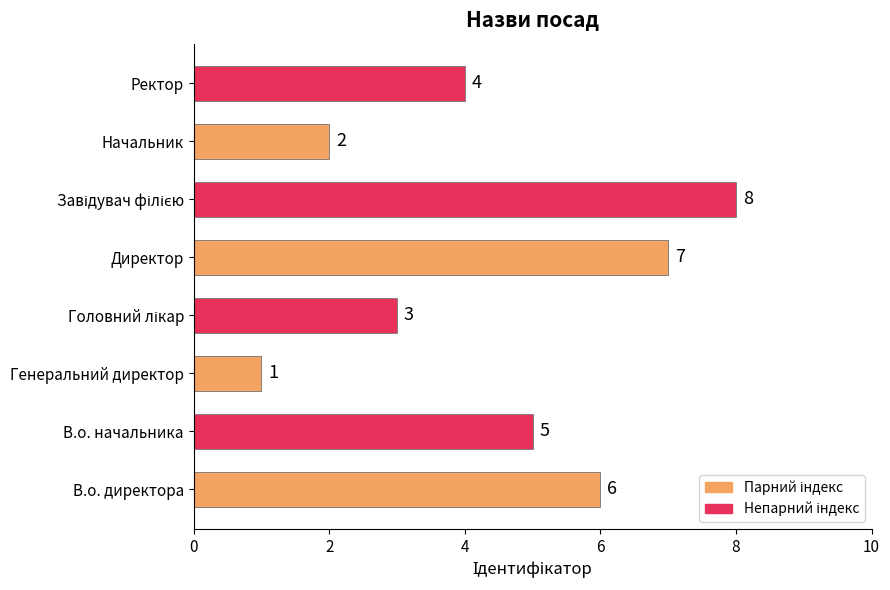

Count the values in the range 3 to 7.

5